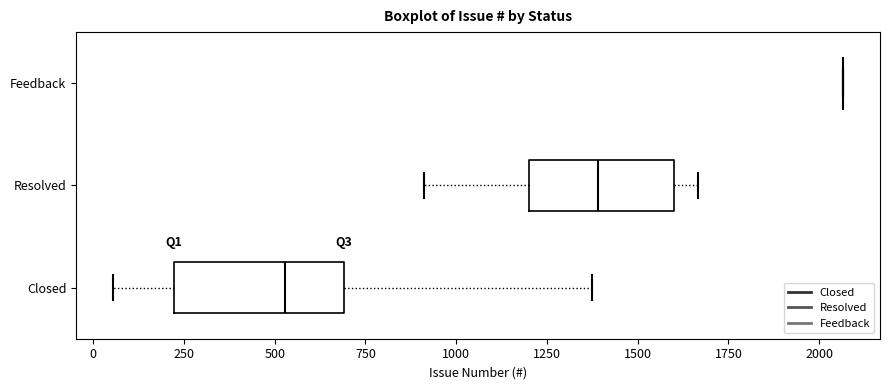

Reading bottom to top, read every box against the x-axis: the position of its median line, the range the box covers, and the ends of its whiskers. The values are not printed on the chart, so give them approximately, as read against the axis.

Closed: median 550, box 200 to 700, whiskers 50 to 1350
Resolved: median 1400, box 1200 to 1600, whiskers 900 to 1650
Feedback: box collapsed to a line at 2050, whiskers 2050 to 2050